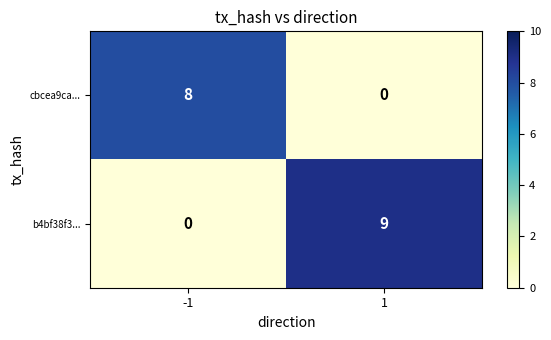

What is the maximum value shown in the chart?

9